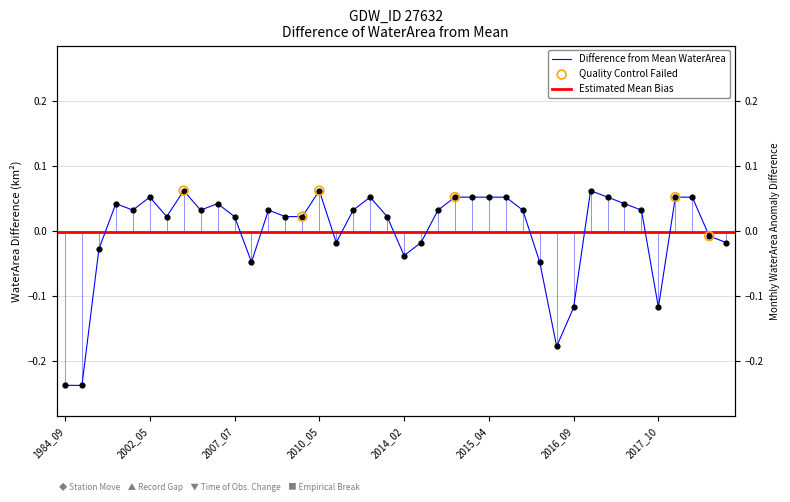

Which series has the widest spread of Y values?

waterArea